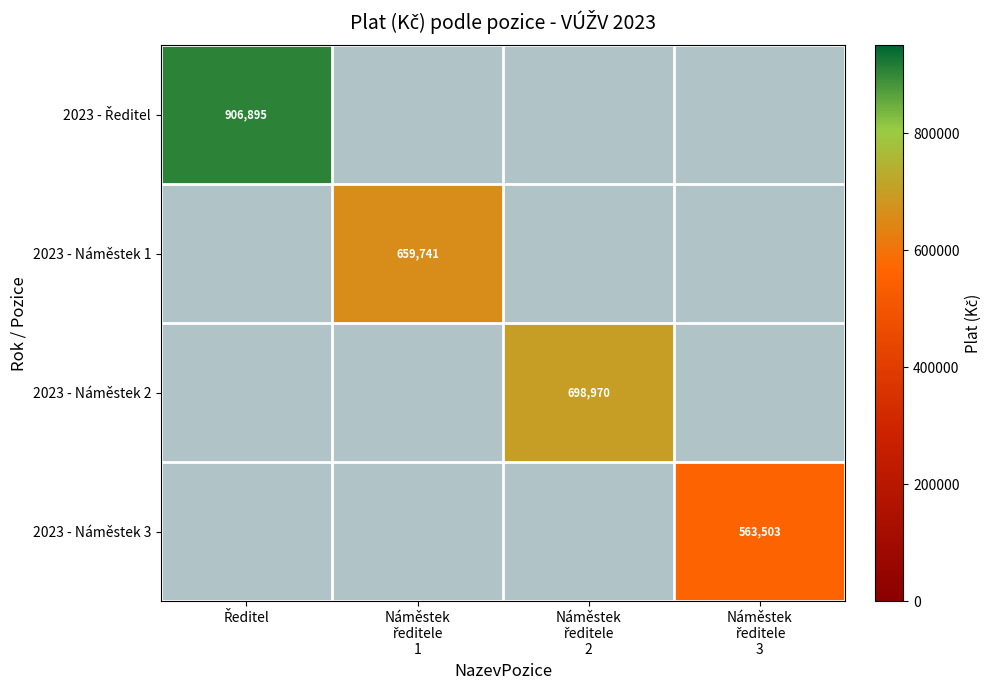

How many distinct data groups are displayed?

4